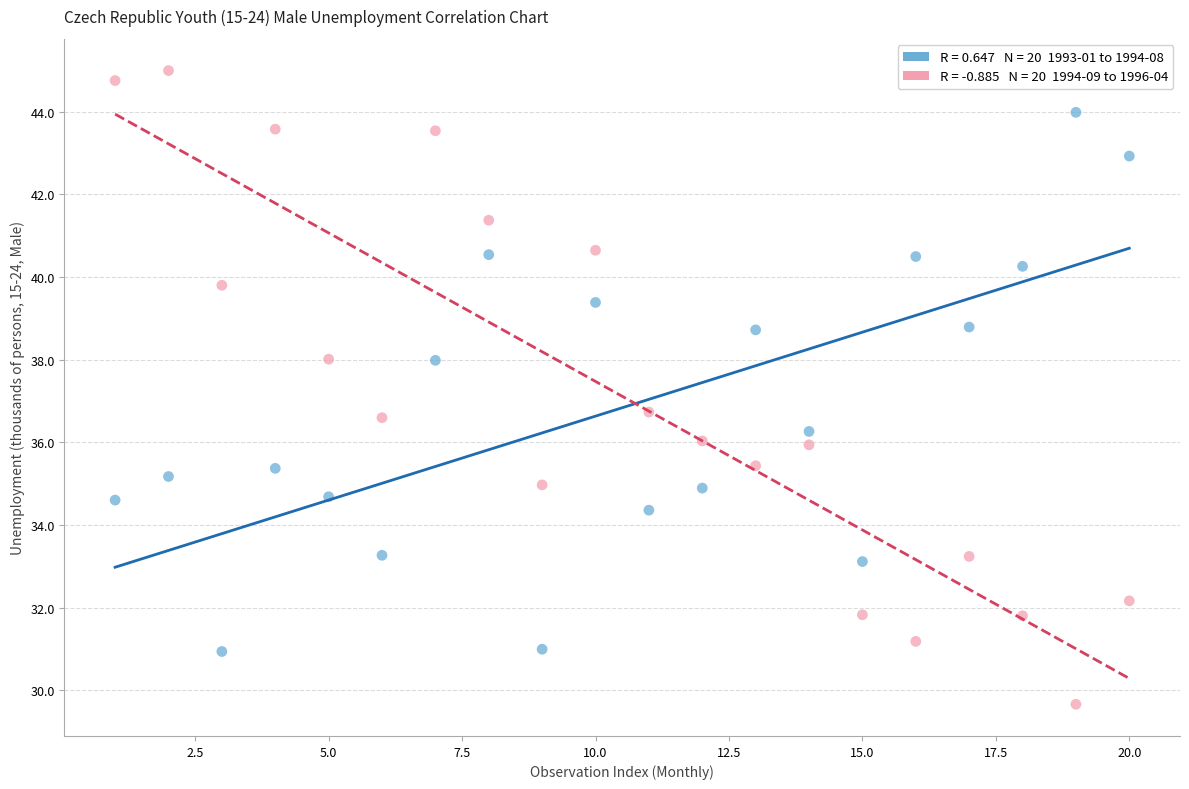

Across all data points, what is the range of Y values (max minus min)?

15.3